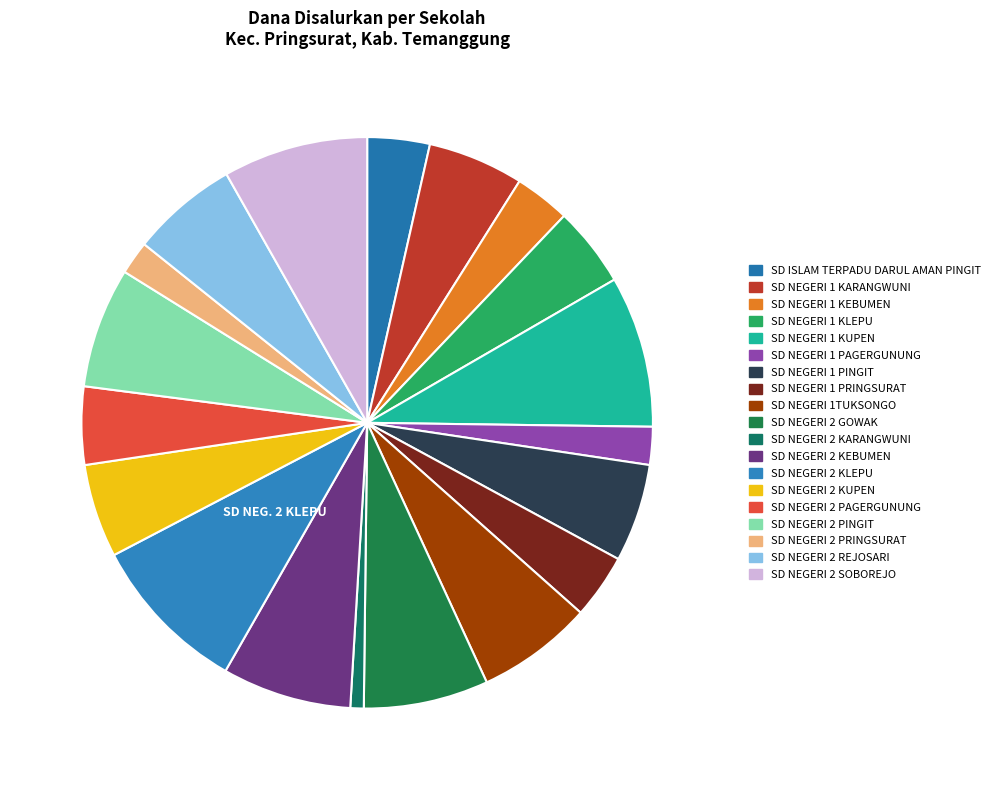

Is it true that SD NEGERI 2 KARANGWUNI is 11% of the pie?

False